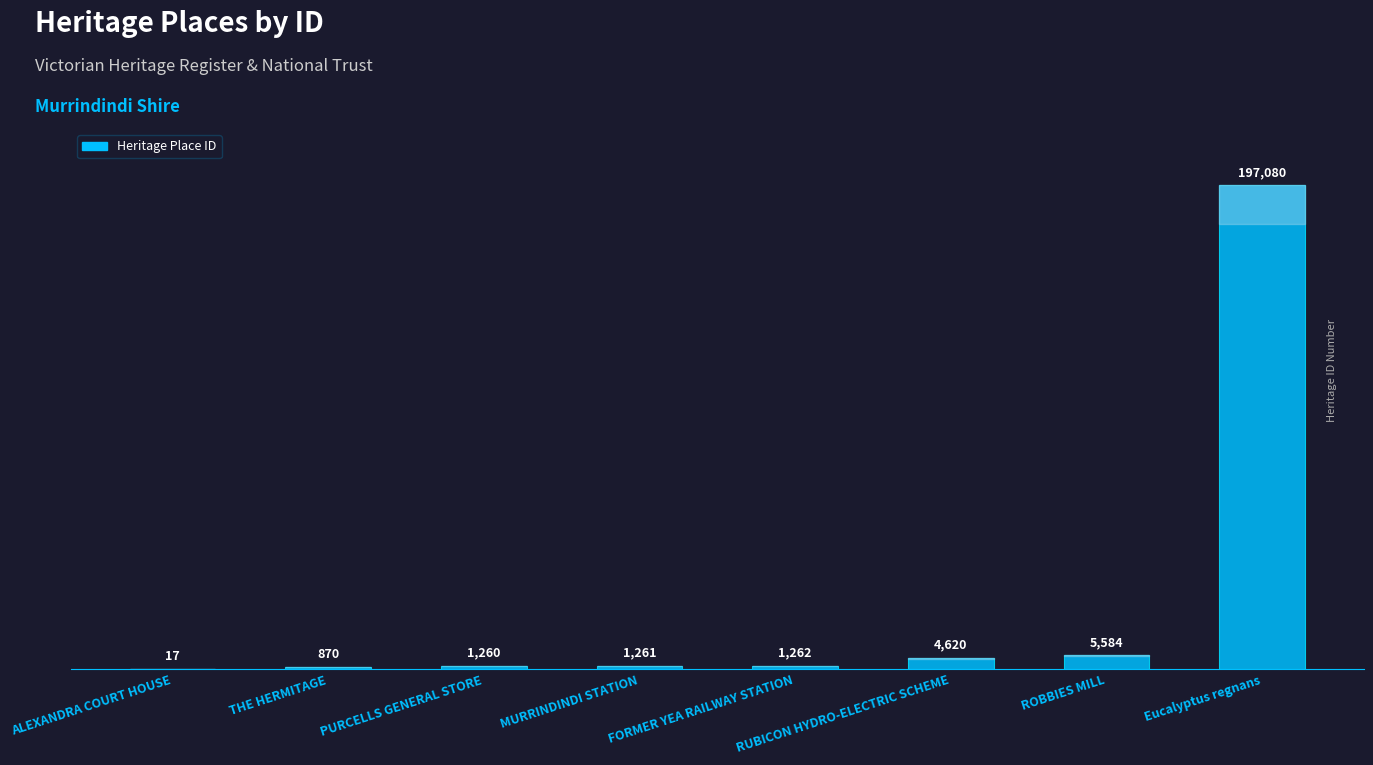

What is the maximum value shown in the chart?

197080